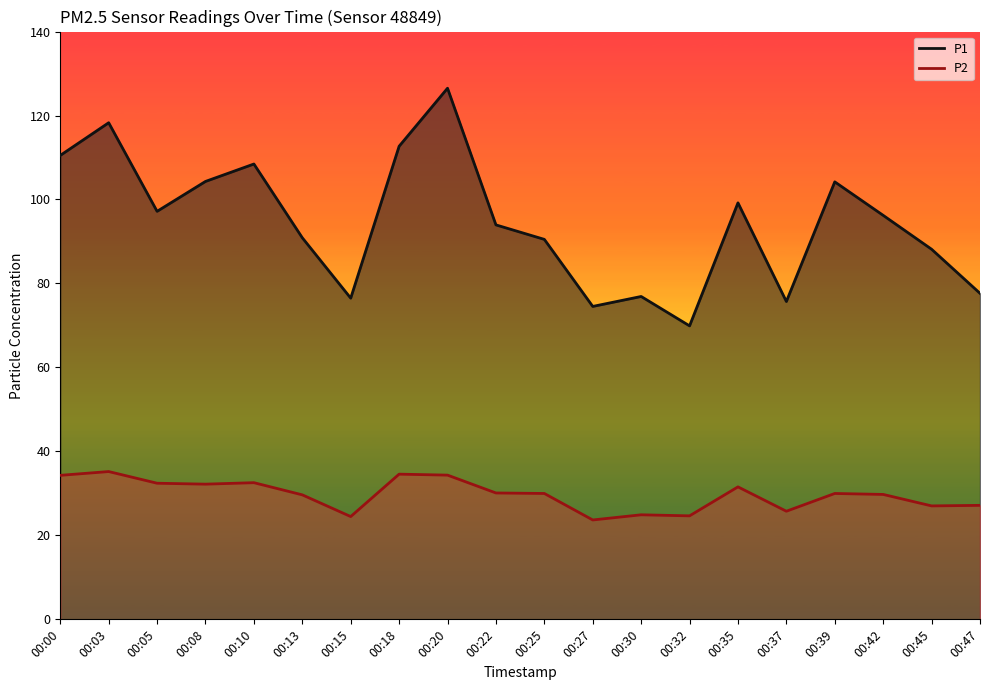

True or false: P2 line has more than 0 points higher than both neighbors.

True